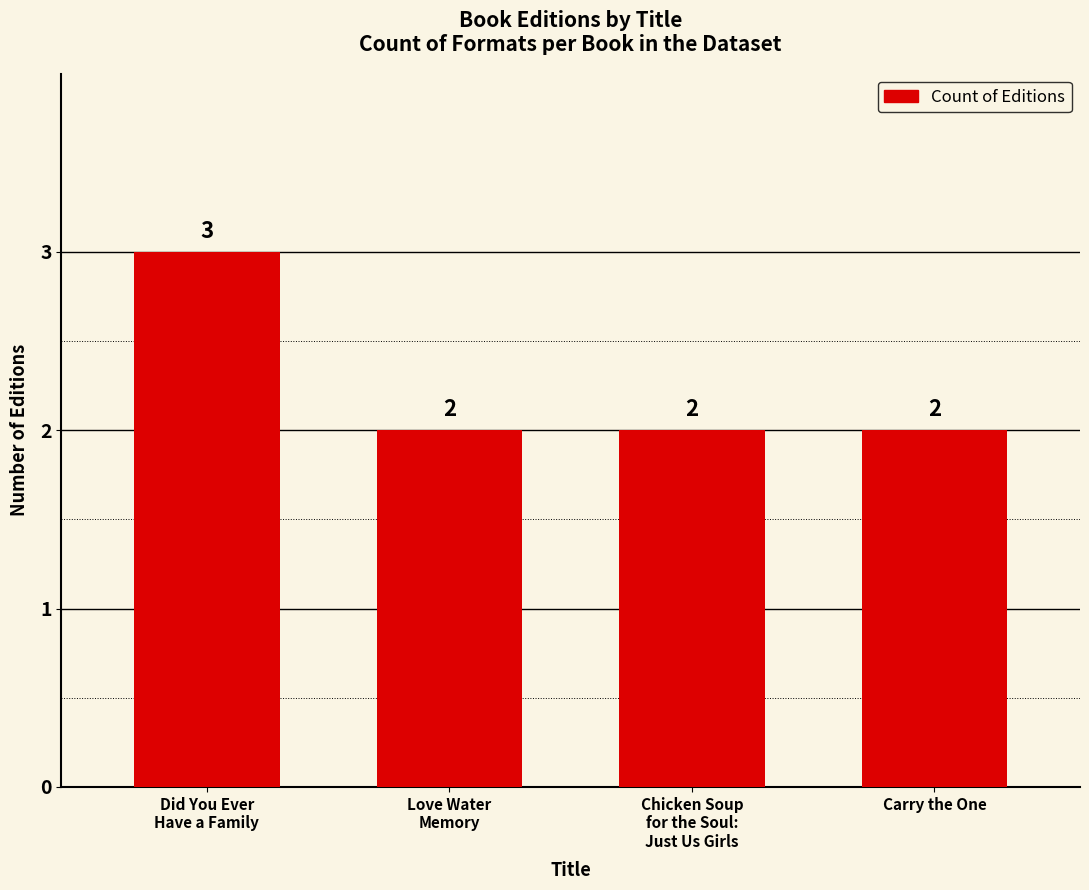

Read the value at Carry the One.

2